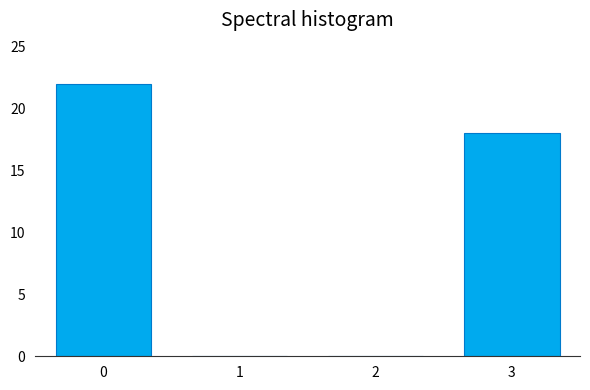

Reading right to left, list all the values displayed in this chart.

3=18	2=0	1=0	0=22